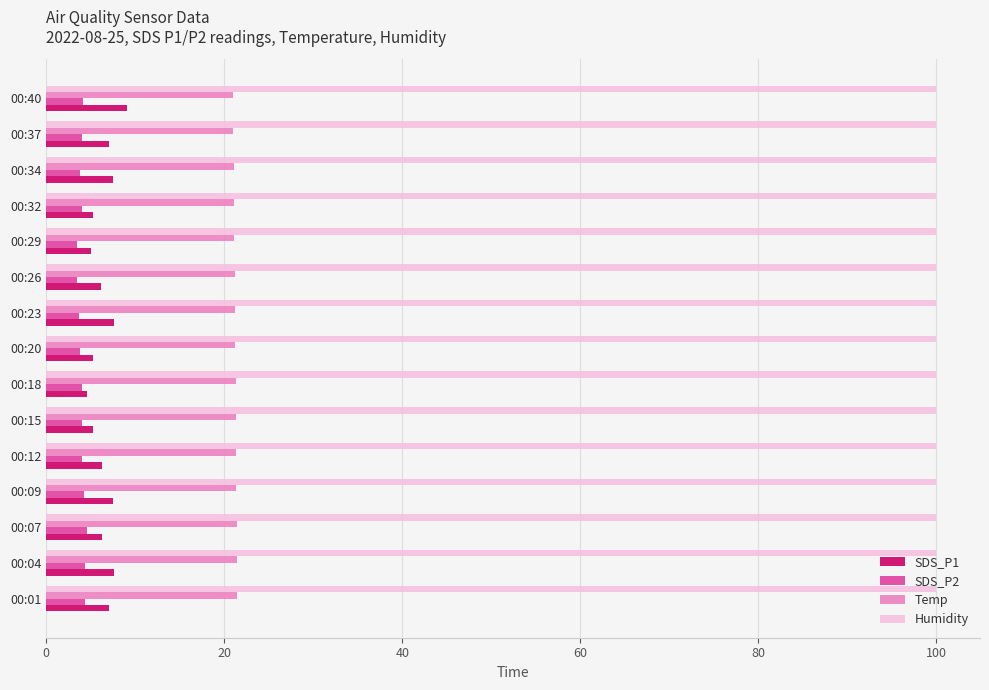

Rank the series by their maximum value, from highest to lowest.

Humidity, Temp, SDS_P1, SDS_P2